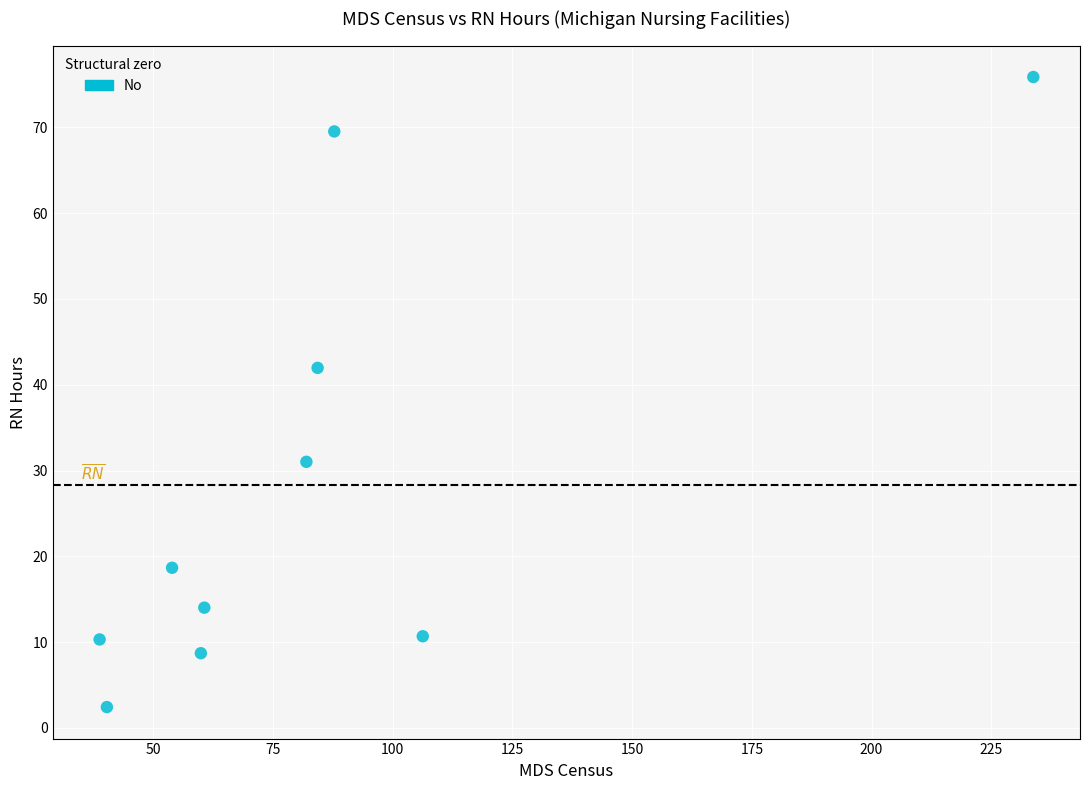

What Y value in the scatter plot is closest to 39?

42.0